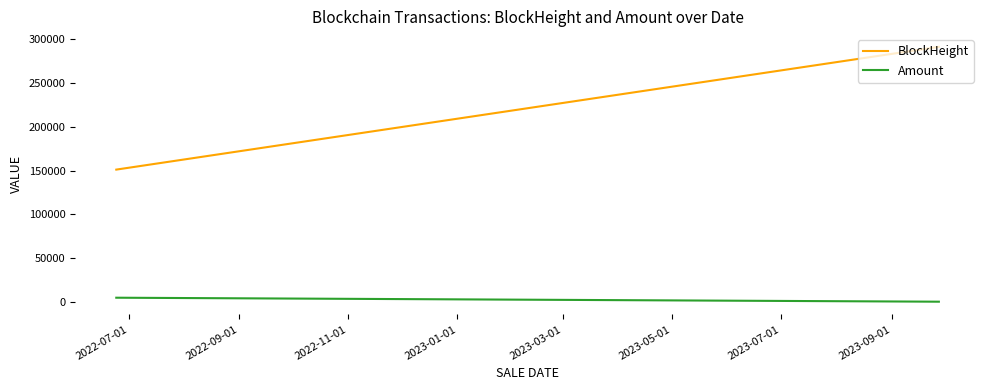

Which series has the widest spread of values?

BlockHeight